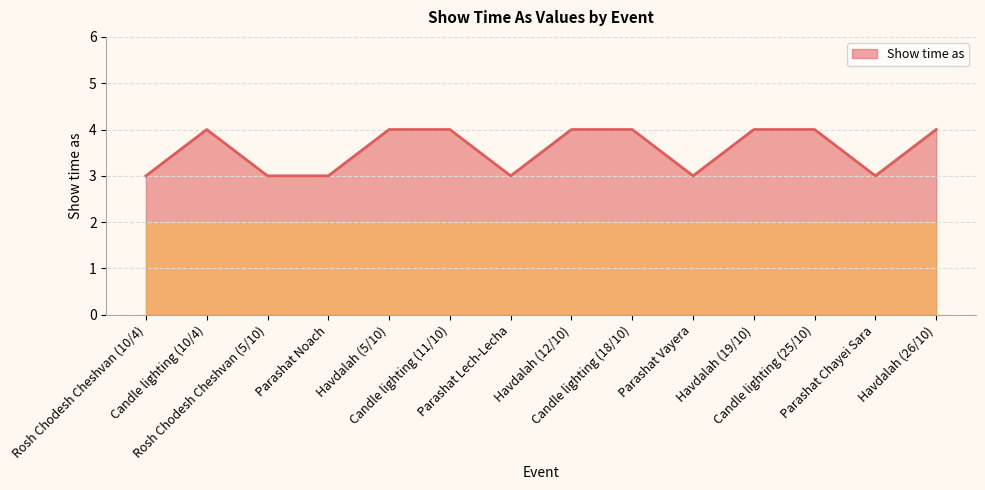

What is the minimum value shown in the chart?

3